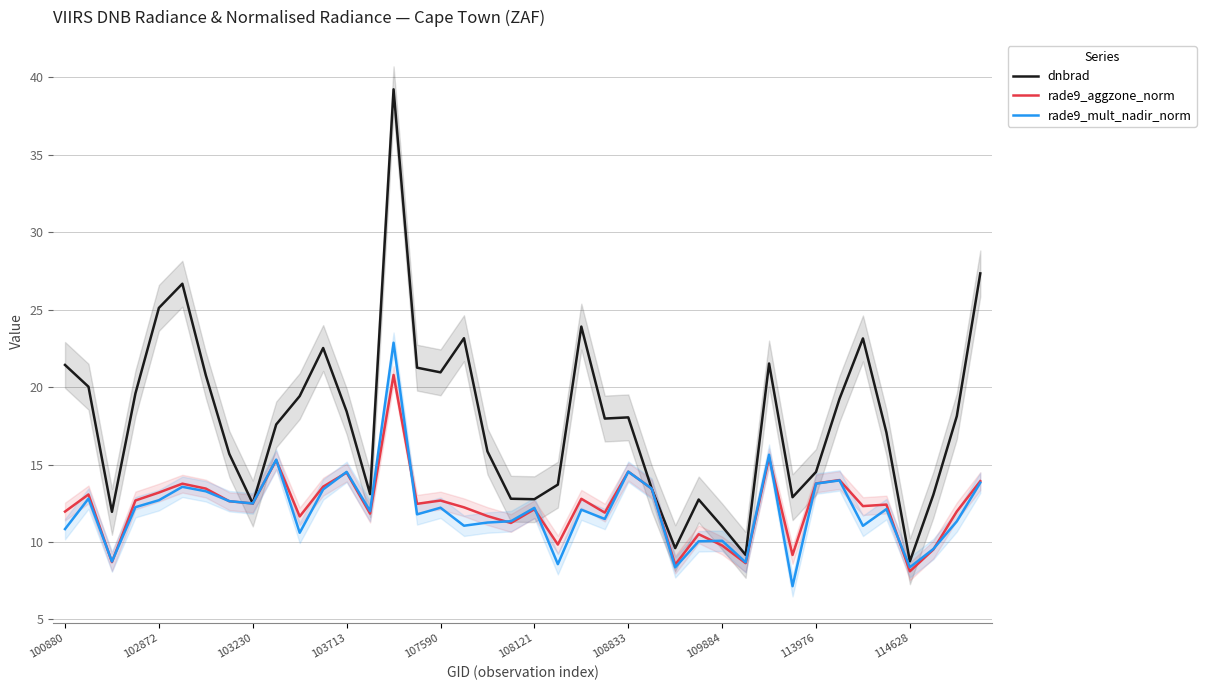

In rade9_mult_nadir_norm, how many points are higher than both neighbors (excluding endpoints)?

13